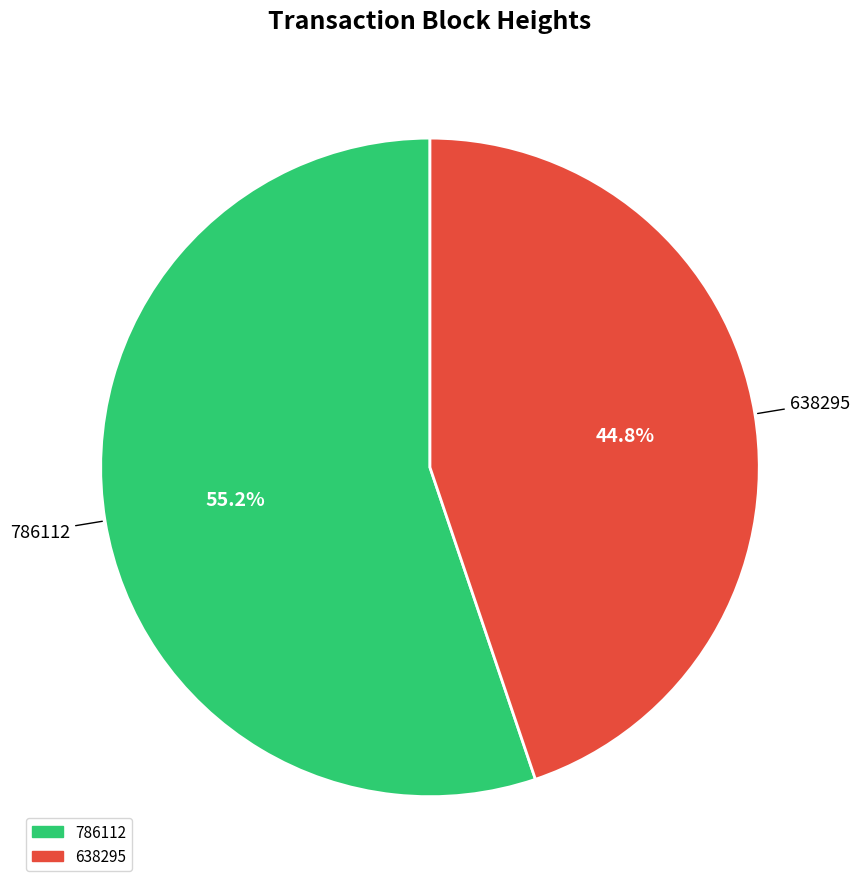

What percentage do 786112 and 638295 together represent?

100.0%